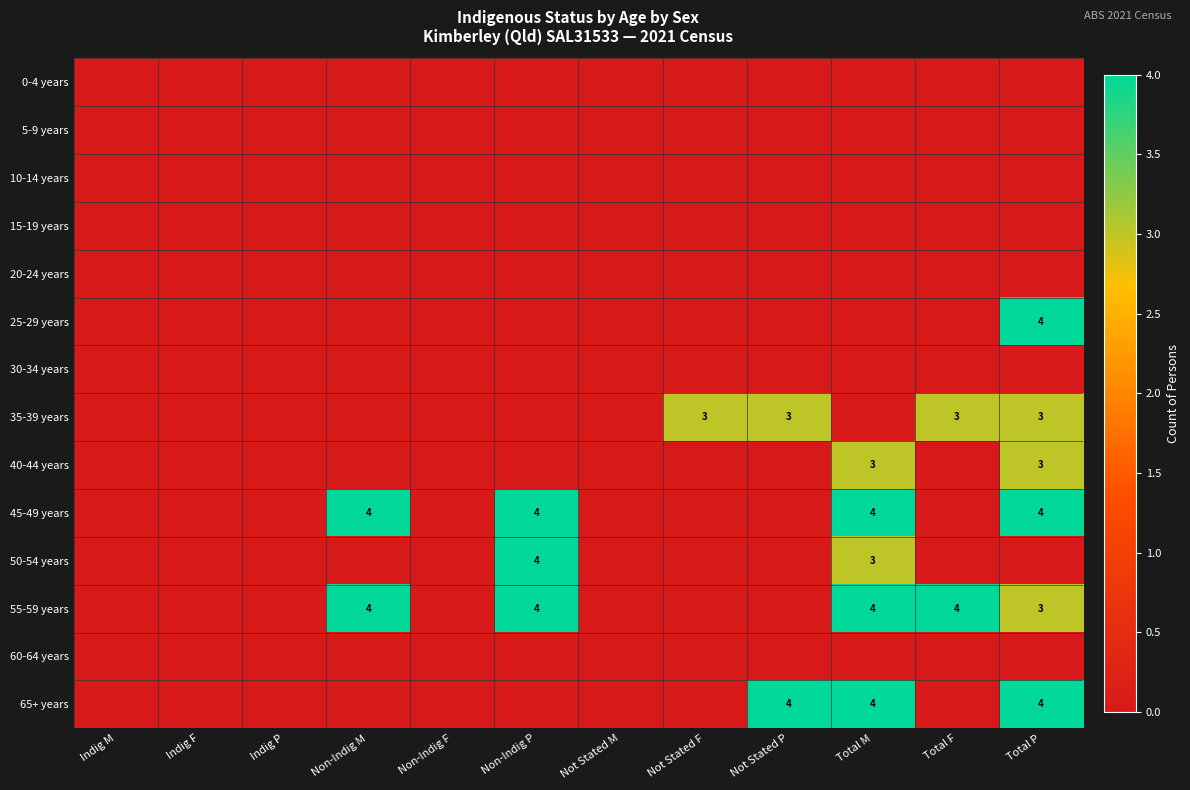

True or false: 45-49 years has a value of 7 at Total P.

False